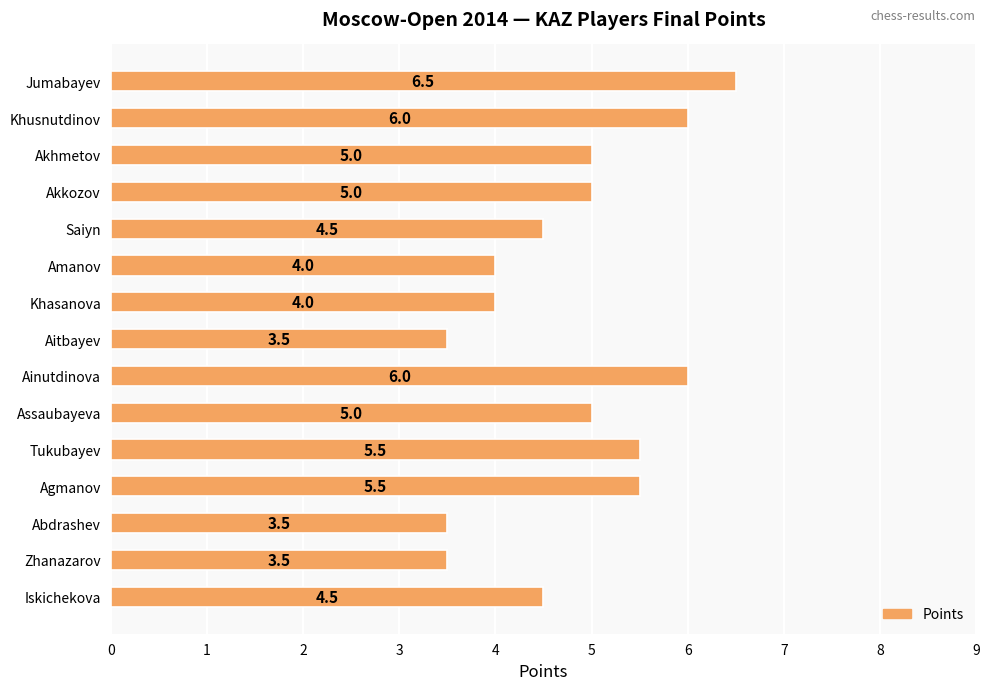

What position from the bottom is Jumabayev?

15